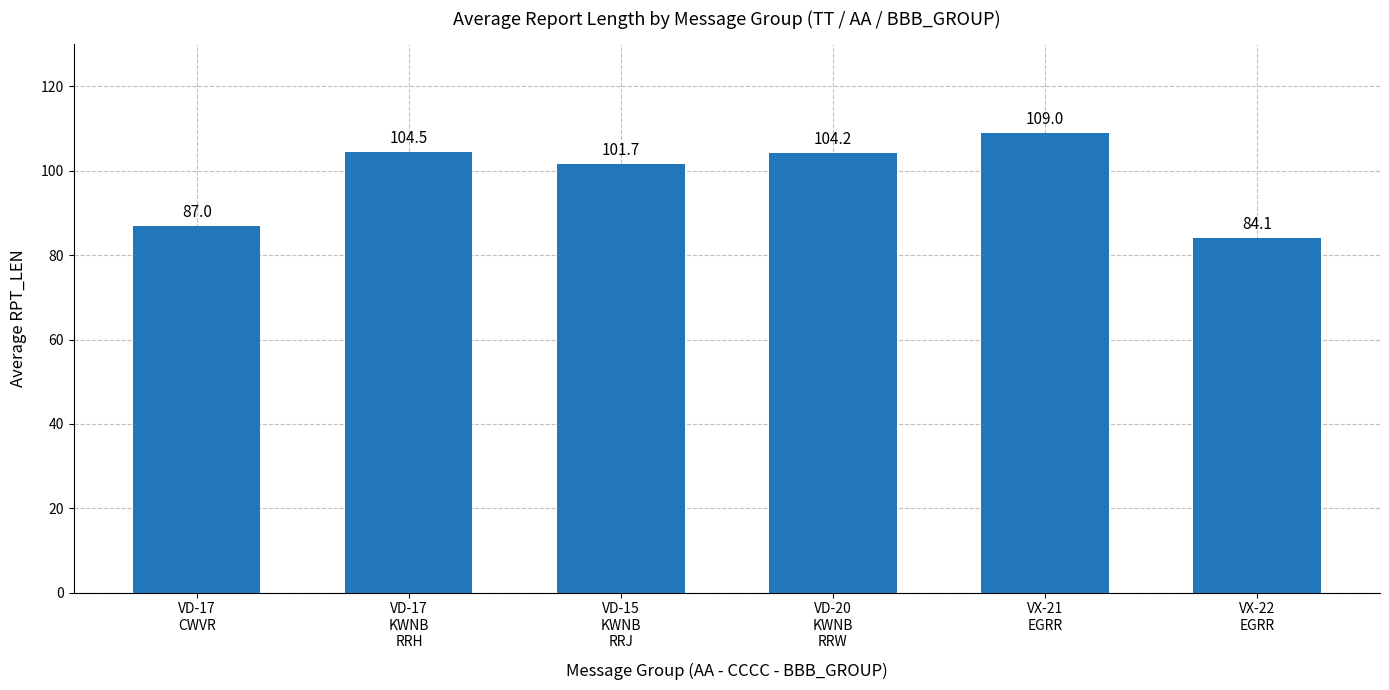

Which label corresponds to the smallest value in the chart?

VX-22
EGRR